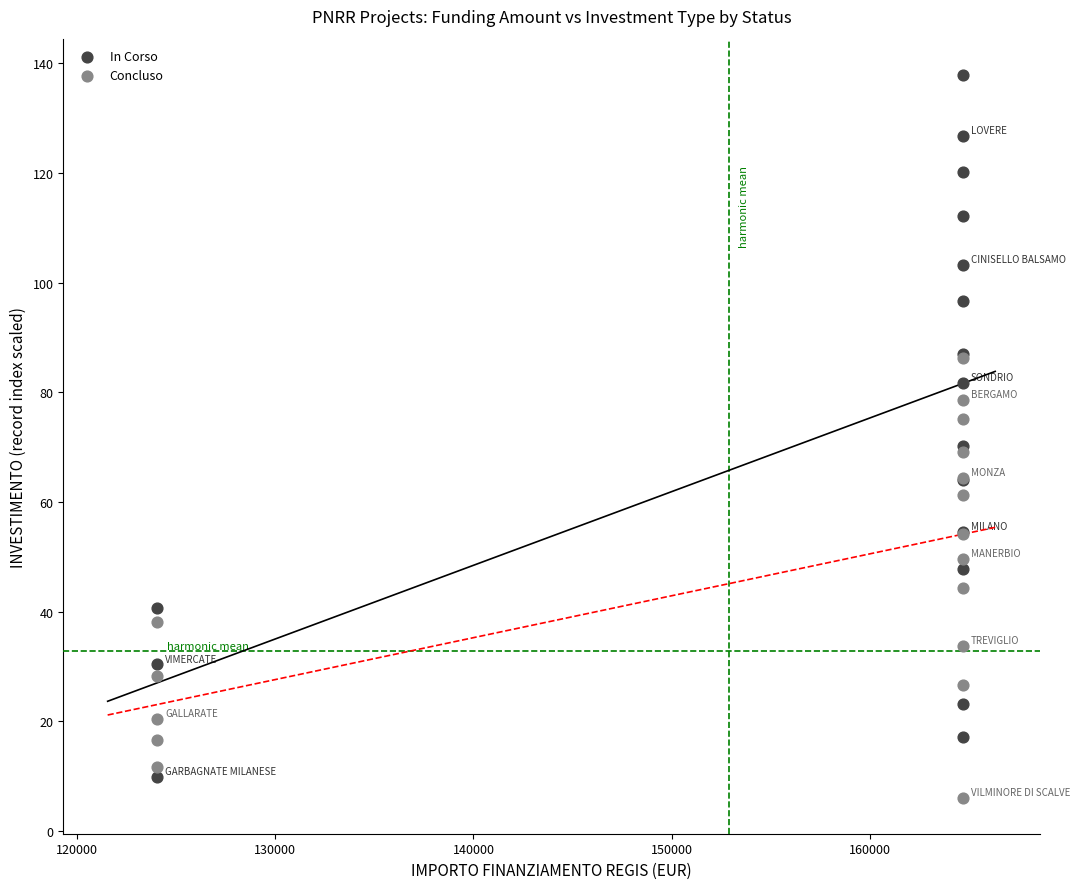

Which series reaches the minimum Y coordinate?

Concluso